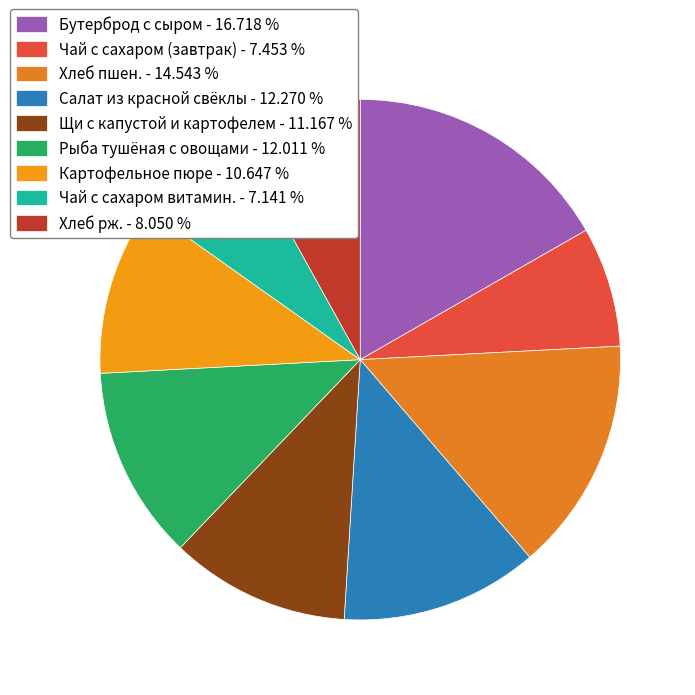

Does Хлеб пшен. represent more than half of the total?

No